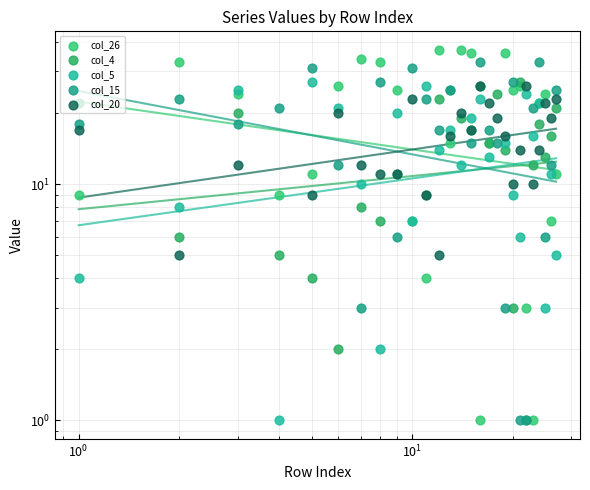

Which series contains the highest Y value?

col_26